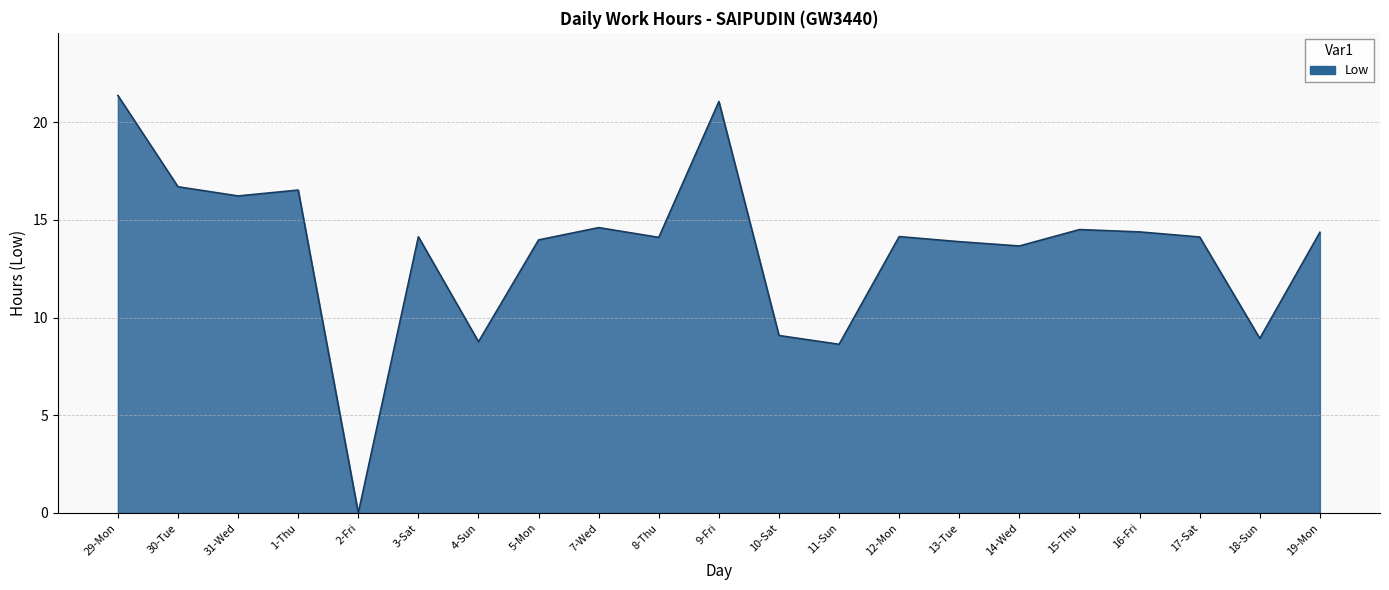

What is the change in value from 11-Sun to 14-Wed?

+5.0